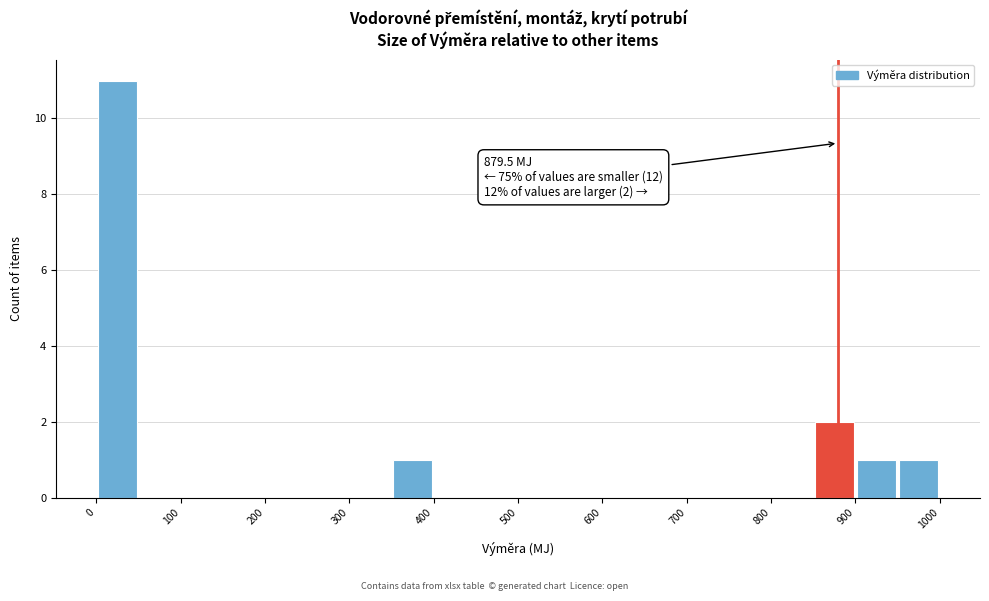

Which range on the x-axis has the tallest bar?

0 to 50